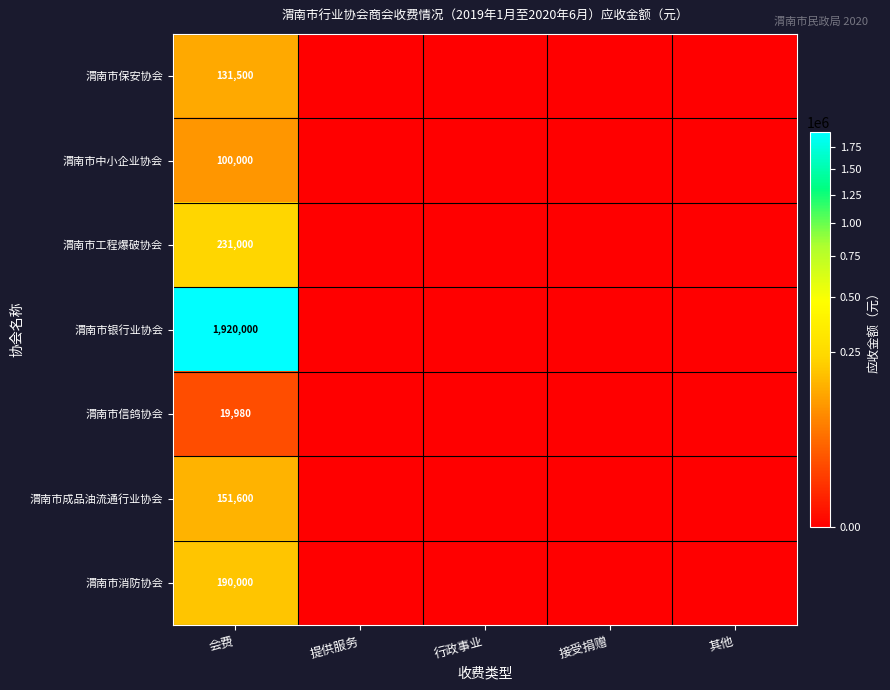

What is the total value across all series at 会费?

2744080